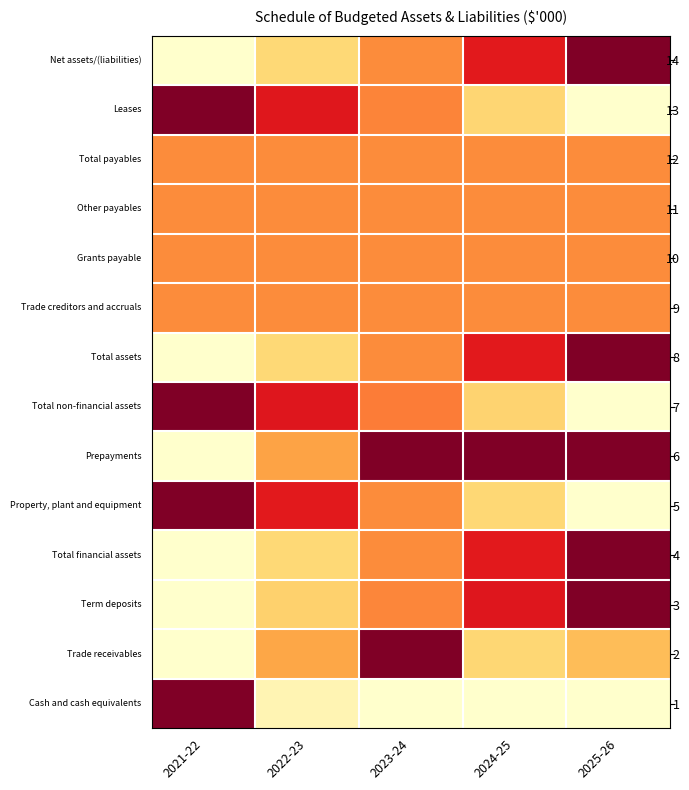

What is the total value across all series at 2022-23?

6.2